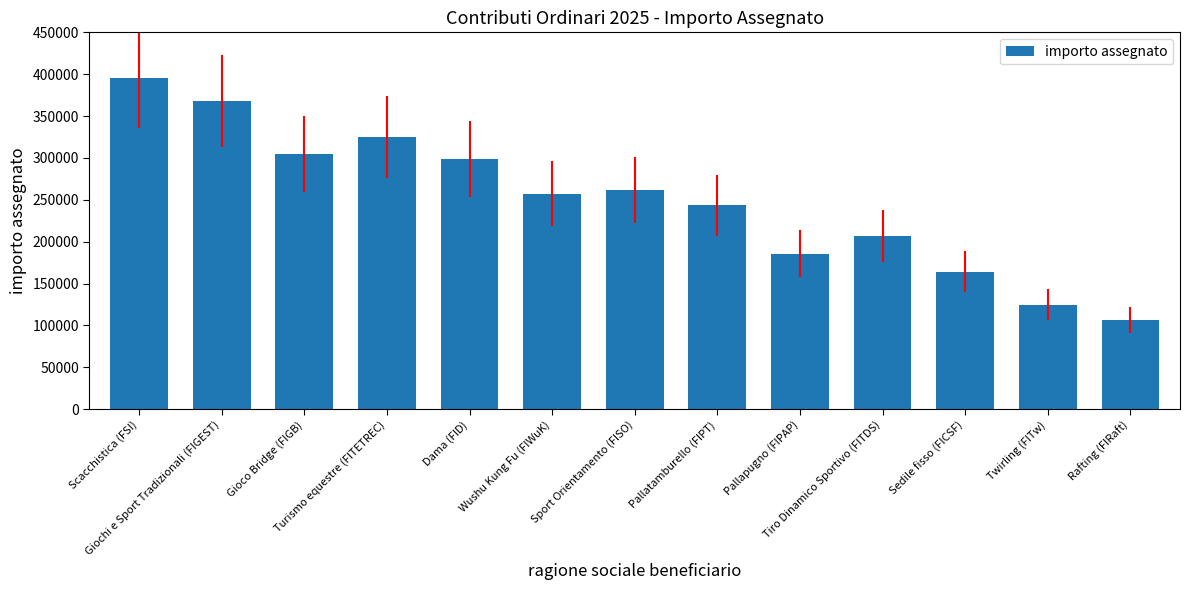

Between Scacchistica (FSI) and Pallatamburello (FIPT), which is larger?

Scacchistica (FSI)